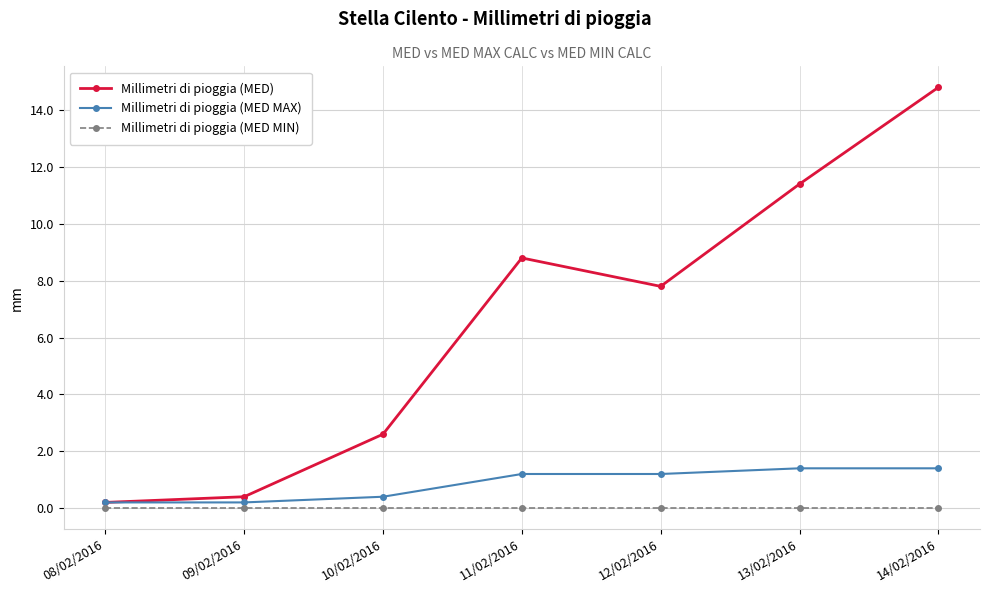

What is the maximum value for Millimetri di pioggia (MED MAX)?

1.4